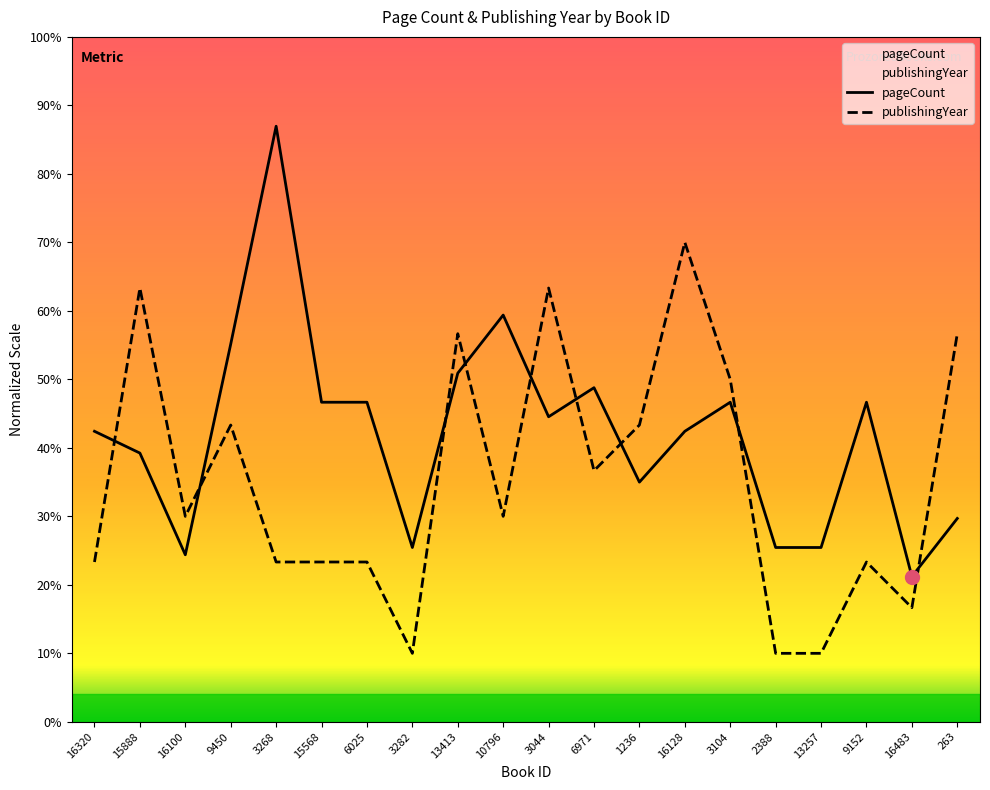

How many series are shown in this chart?

2